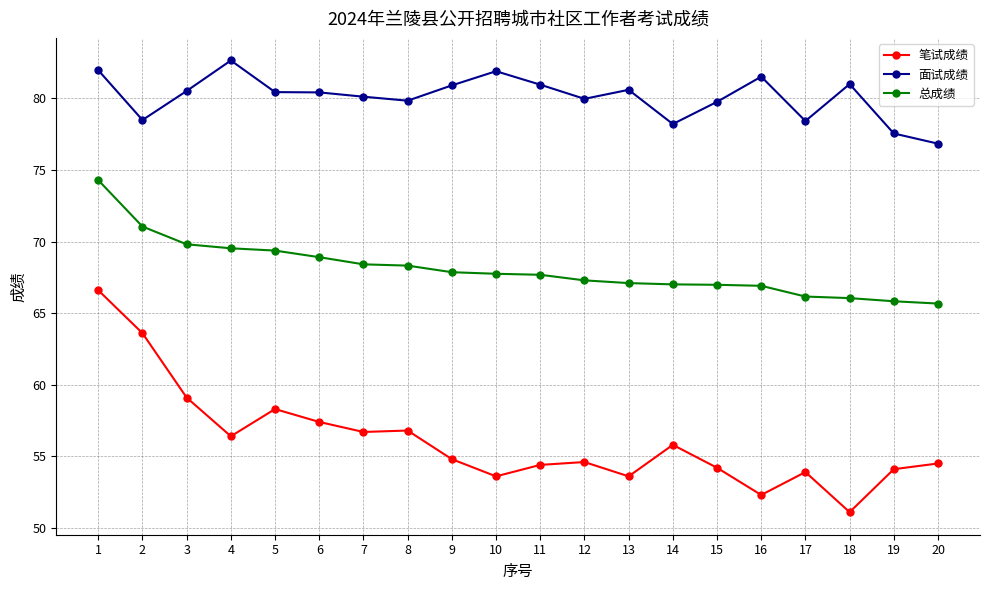

At which label does 总成绩 first exceed 67?

1